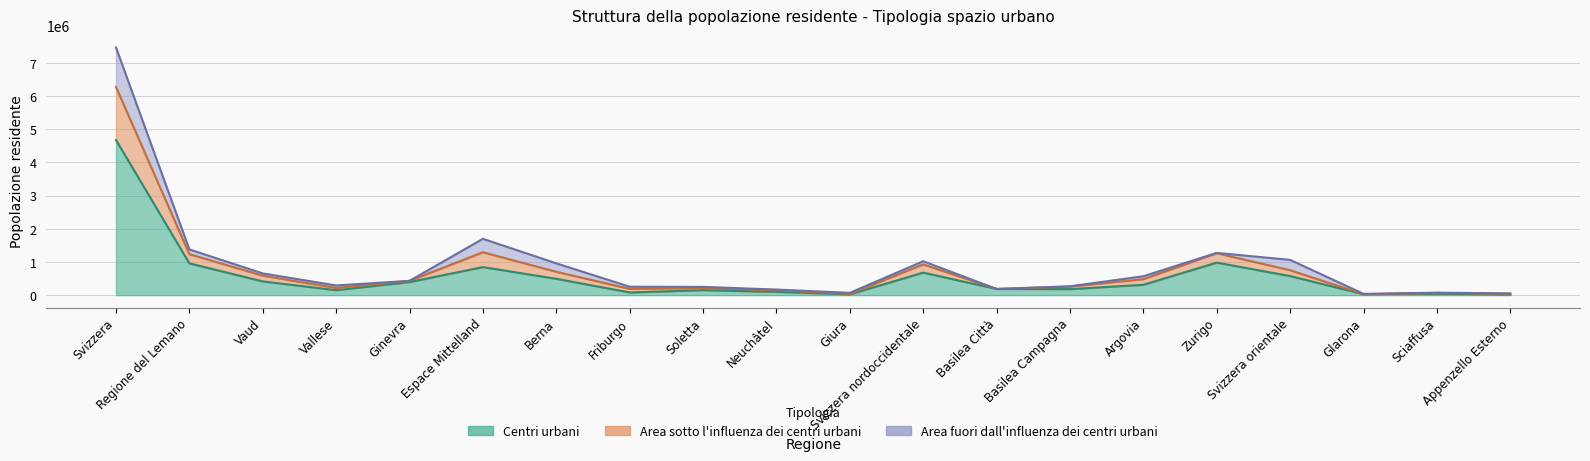

In Area sotto l'influenza, how many points are higher than both neighbors (excluding endpoints)?

4